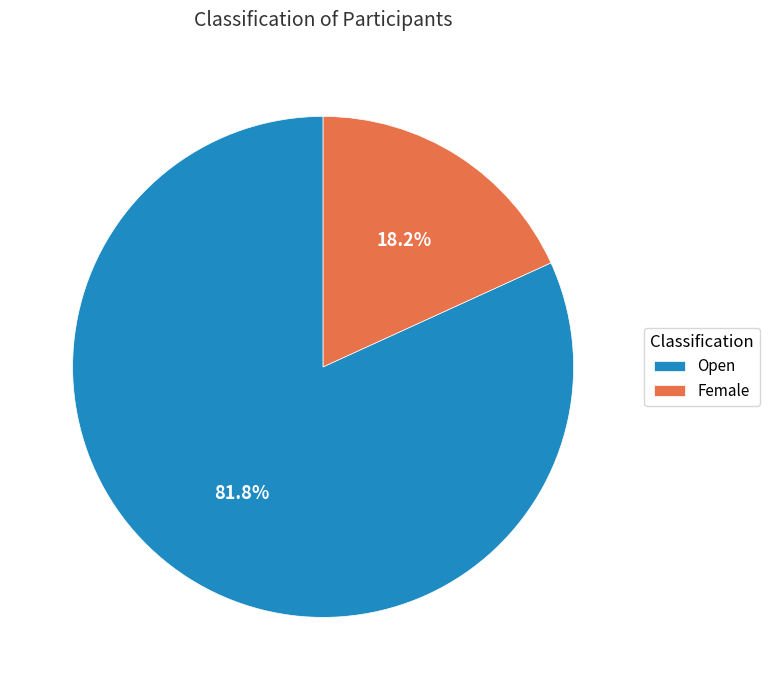

Does any single category account for the majority?

Yes